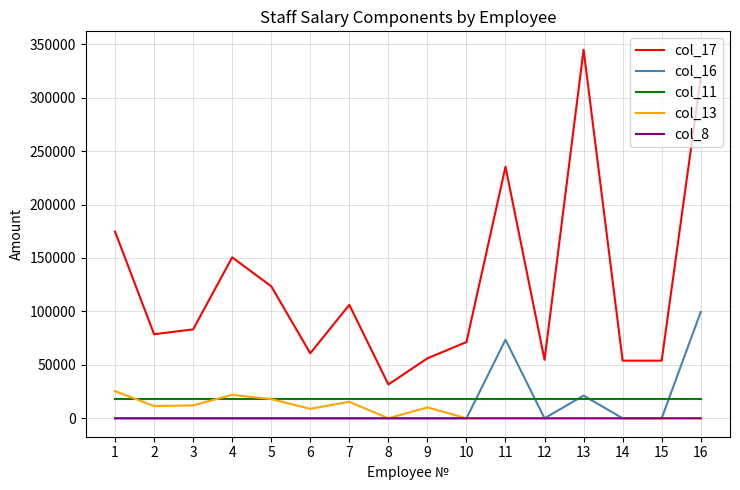

At which category is the sum across all series the highest?

16